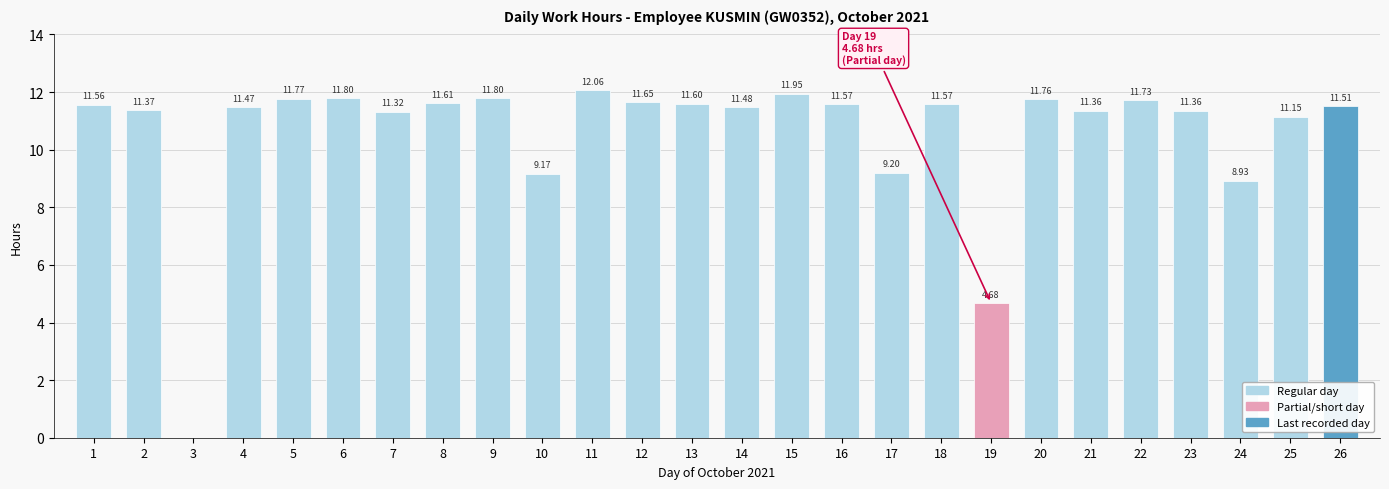

Are the bars horizontal?

No